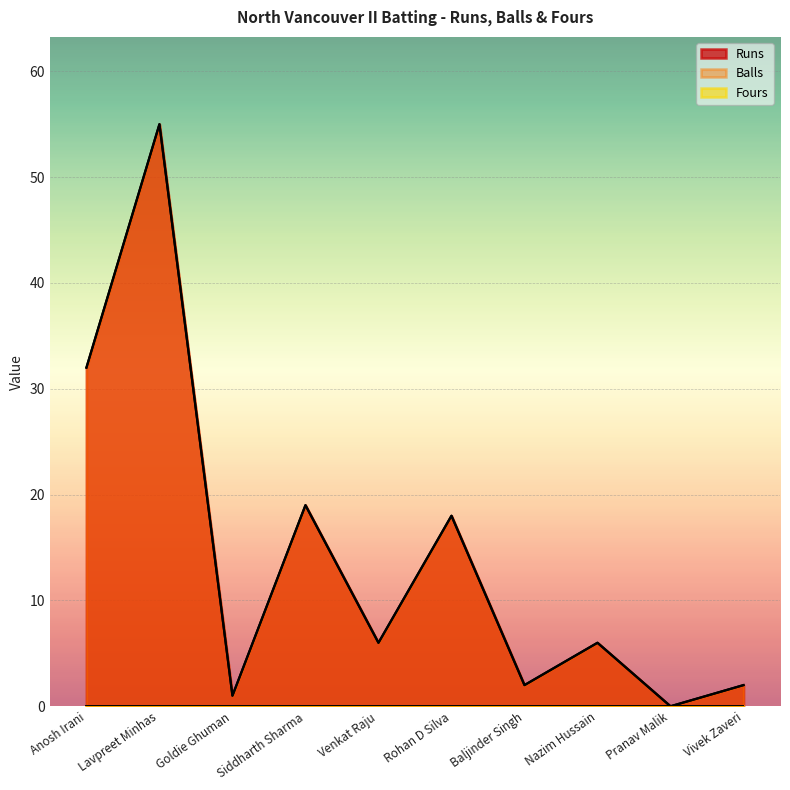

At which category does the chart reach its minimum across all series?

Pranav Malik